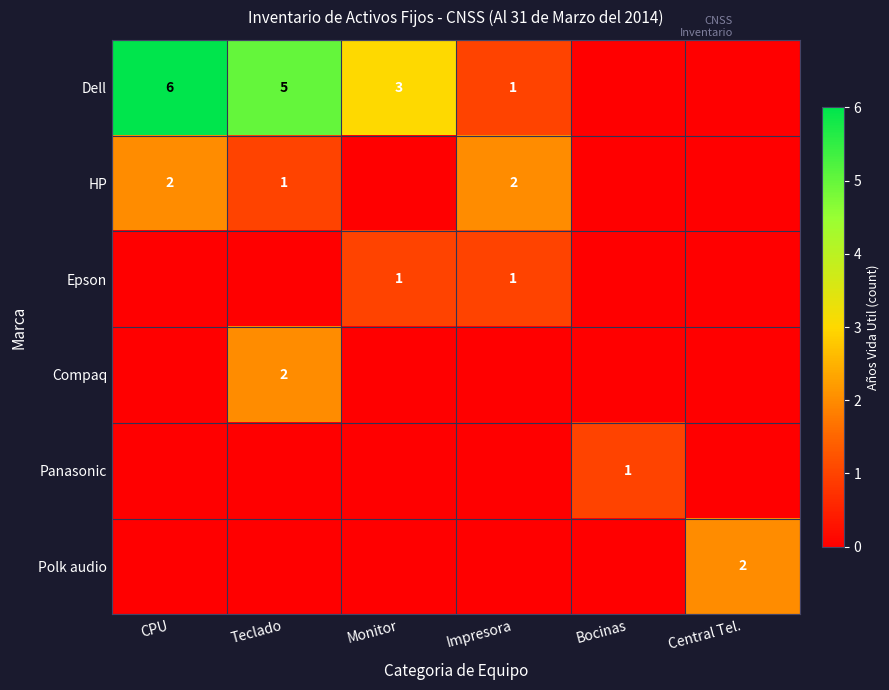

The value of Epson at Impresora is 1. True or false?

True